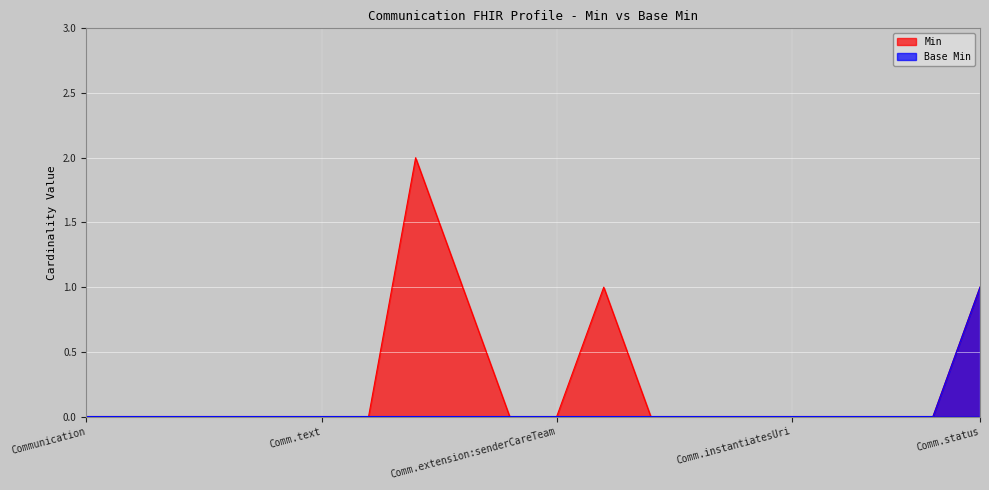

At which category is the sum across all series the highest?

Communication.extension